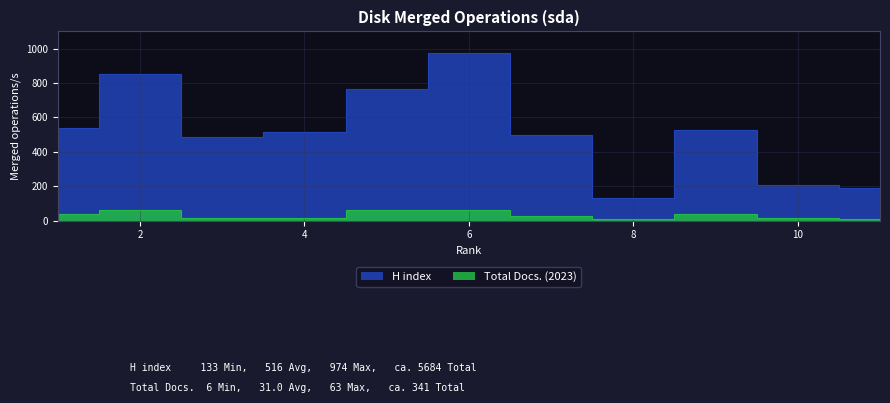

Rank the series at 2 from lowest to highest value.

Total Docs. (2023), H index